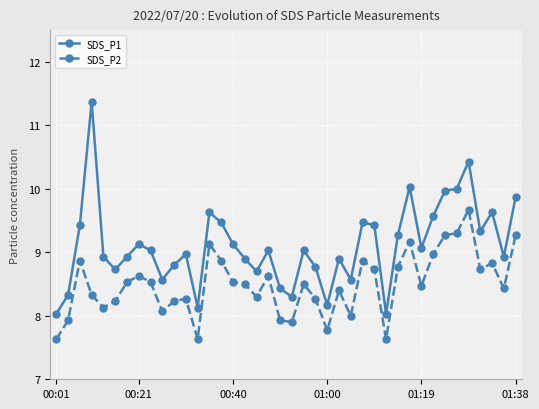

Which series has the largest total across all categories?

SDS_P1